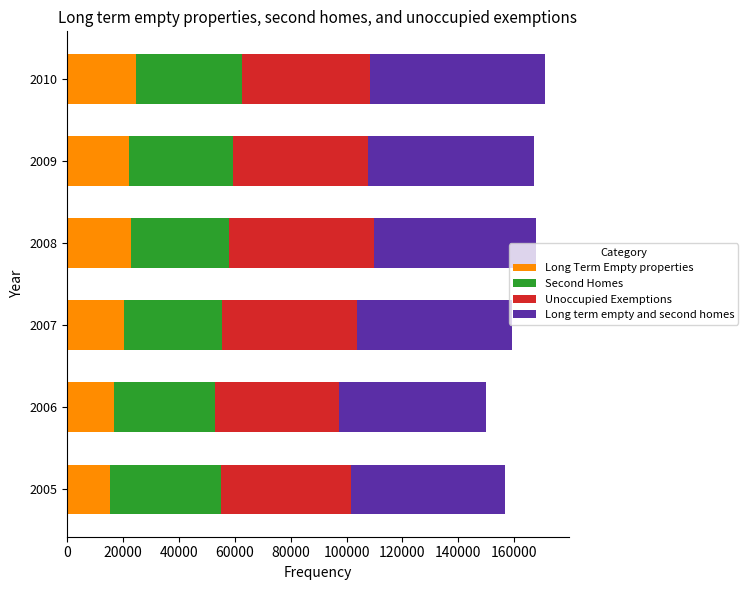

What is the difference between the Long Term Empty properties values at 2005 and 2008?

7471